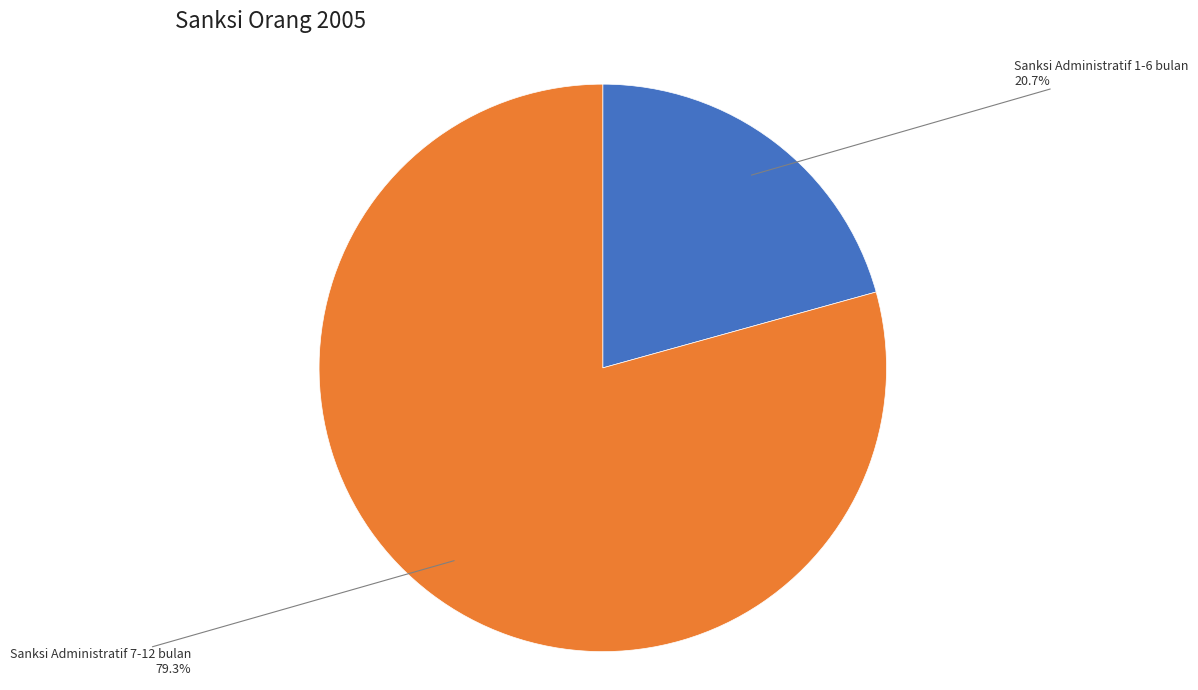

Is there any slice that represents more than half of the pie?

Yes